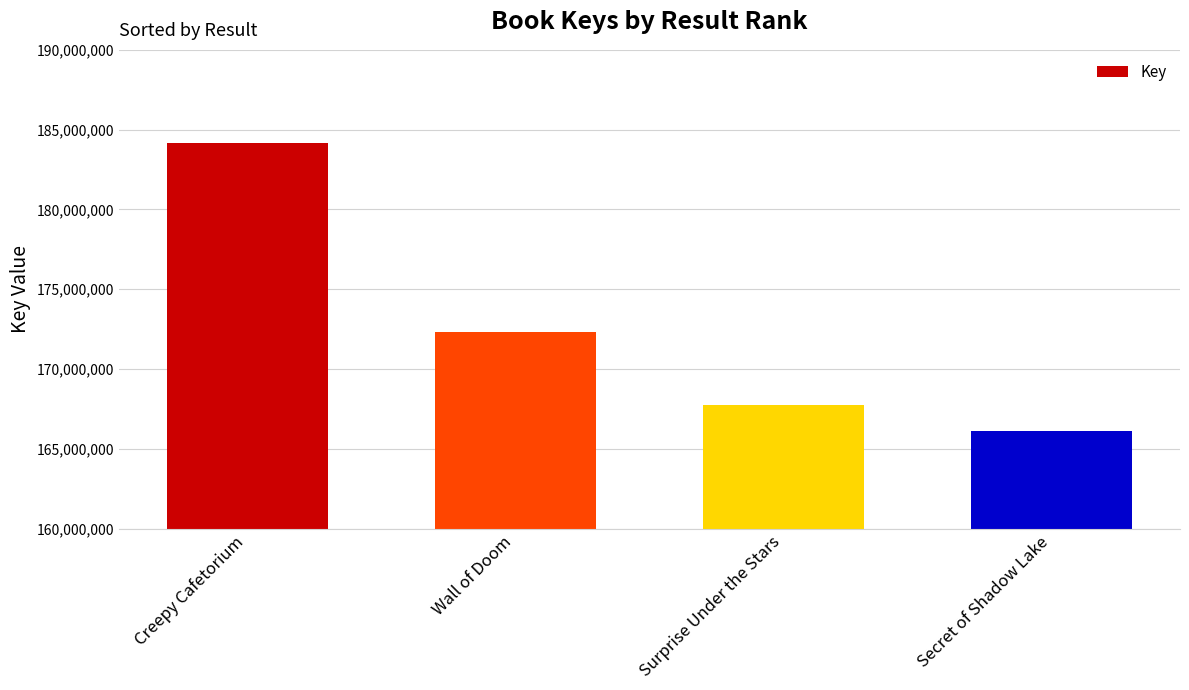

Which has a higher value, Wall of Doom or Creepy Cafetorium?

Creepy Cafetorium